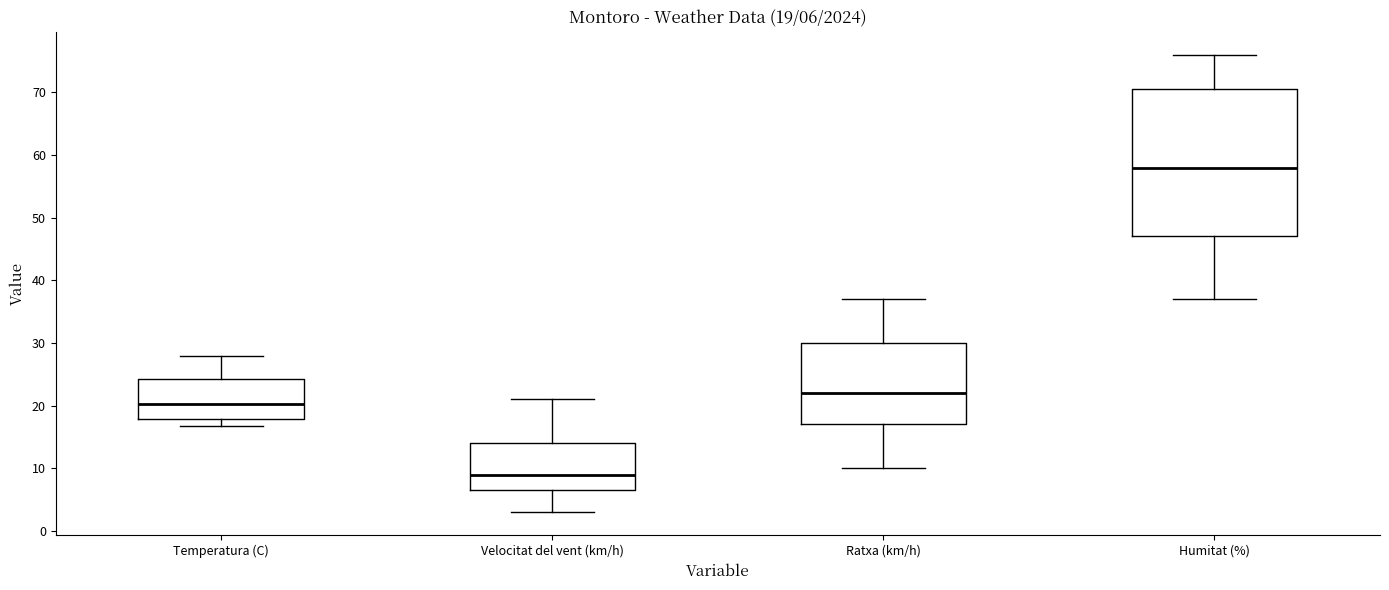

Which box has the highest median line?

Humitat (%)